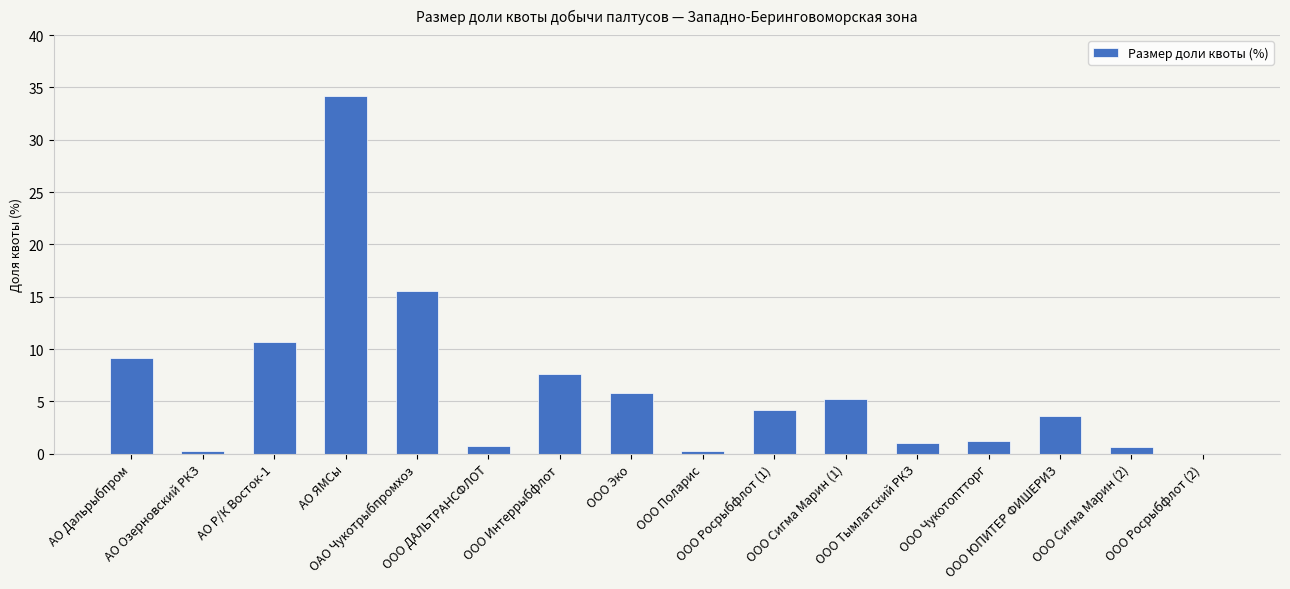

The chart shows a value of 27.2 at ОАО Чукотрыбпромхоз. True or false?

False